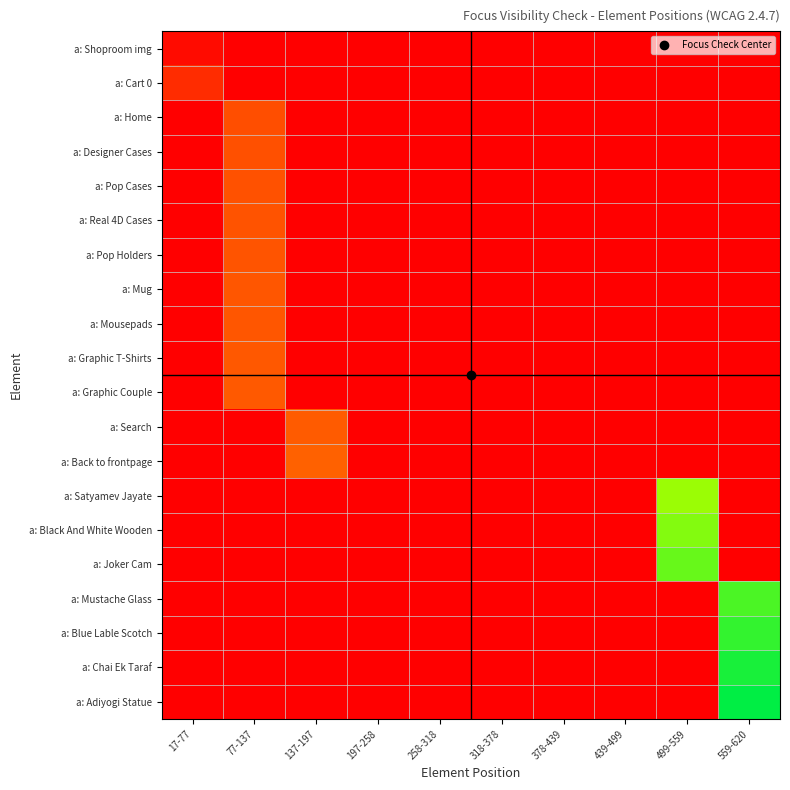

Rank the series by their maximum value, from lowest to highest.

a: Shoproom img, a: Cart 0, a: Home, a: Designer Cases, a: Pop Cases, a: Real 4D Cases, a: Pop Holders, a: Mug, a: Mousepads, a: Graphic T-Shirts, a: Graphic Couple, a: Search, a: Back to frontpage, a: Satyamev Jayate, a: Black And White Wooden, a: Joker Cam, a: Mustache Glass, a: Blue Lable Scotch, a: Chai Ek Taraf, a: Adiyogi Statue